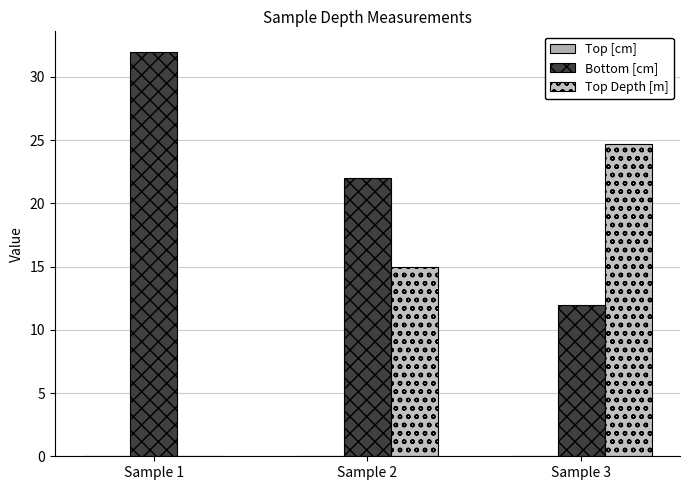

How many categories are shown in the chart?

3